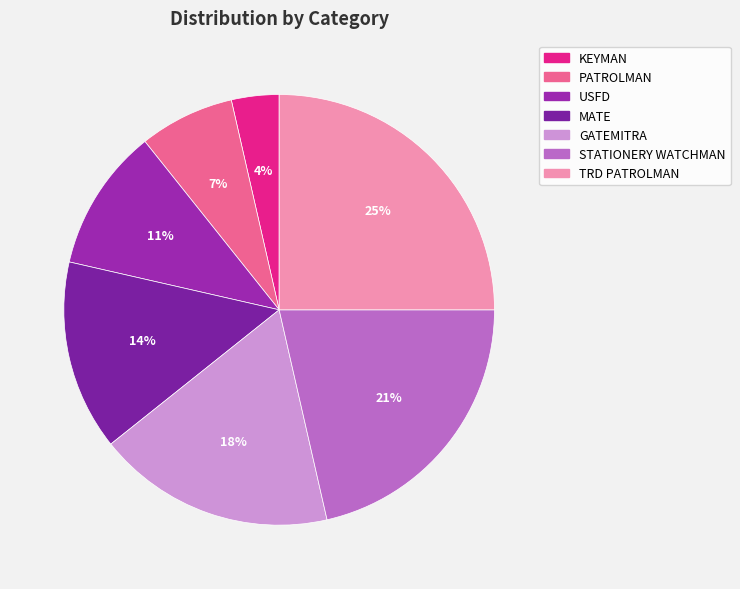

Count the number of slices in the pie.

7